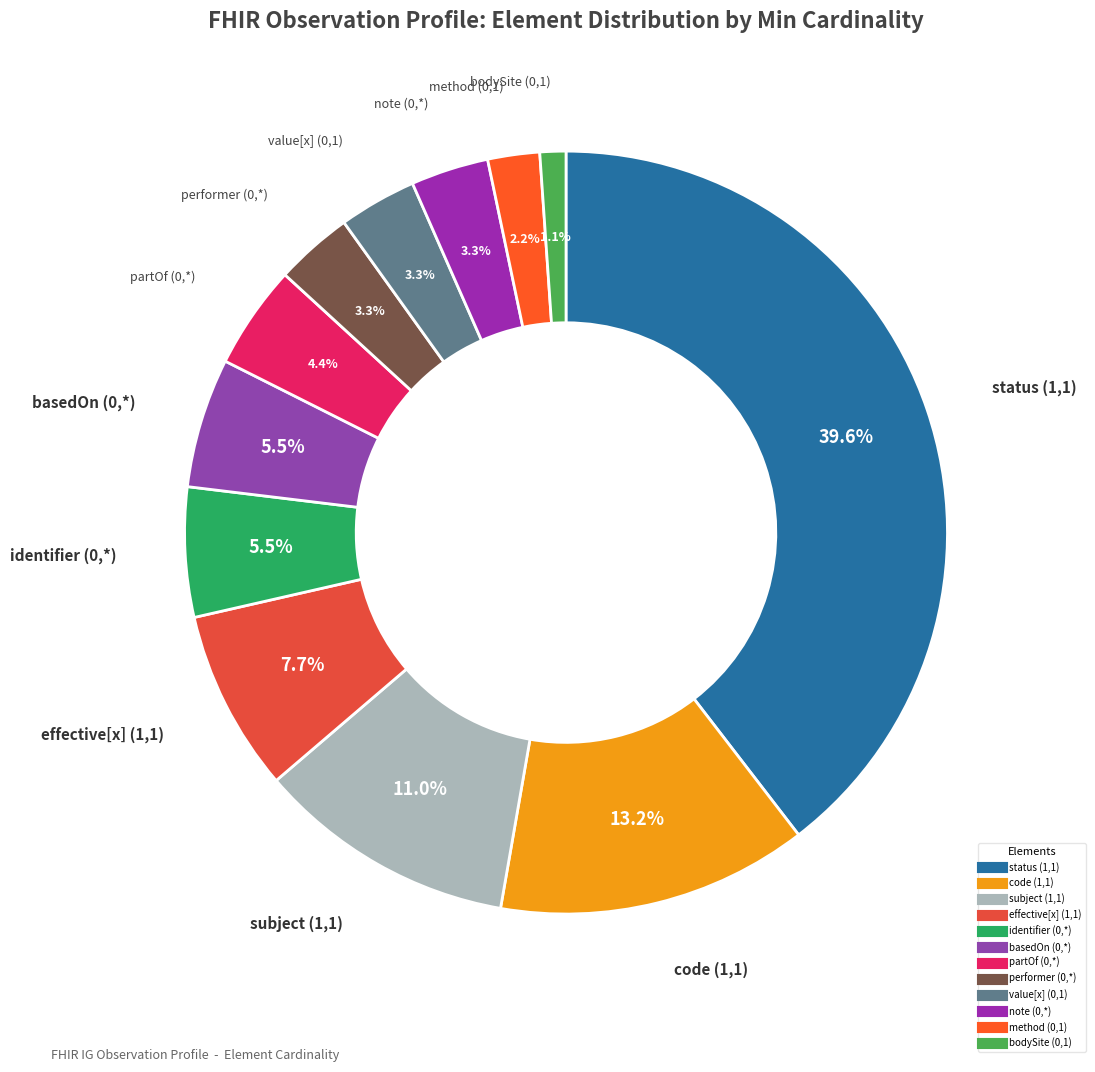

How many slices are in this pie chart?

12